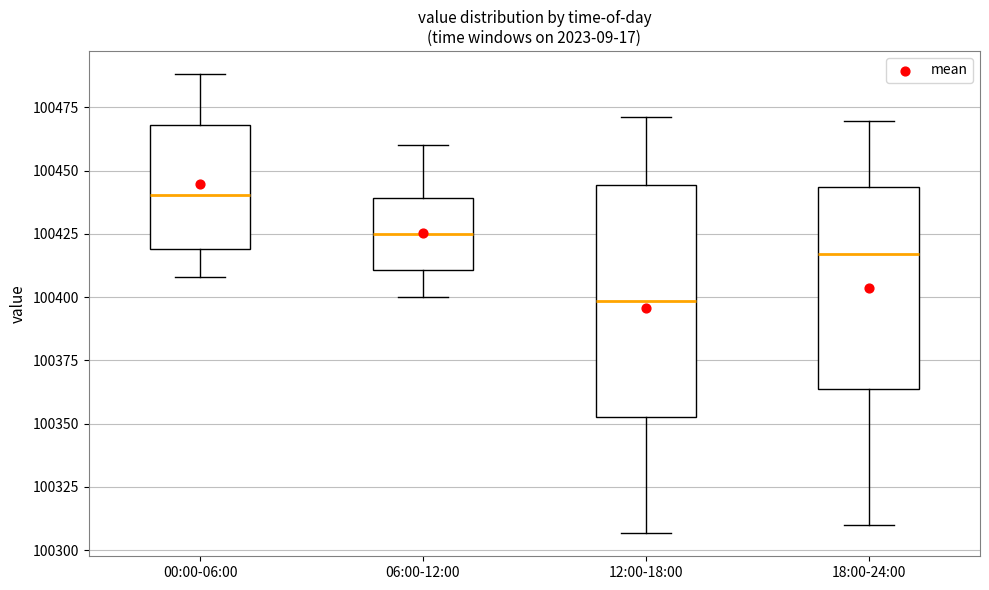

Which box is the tallest, from its lower edge to its upper edge?

12:00-18:00